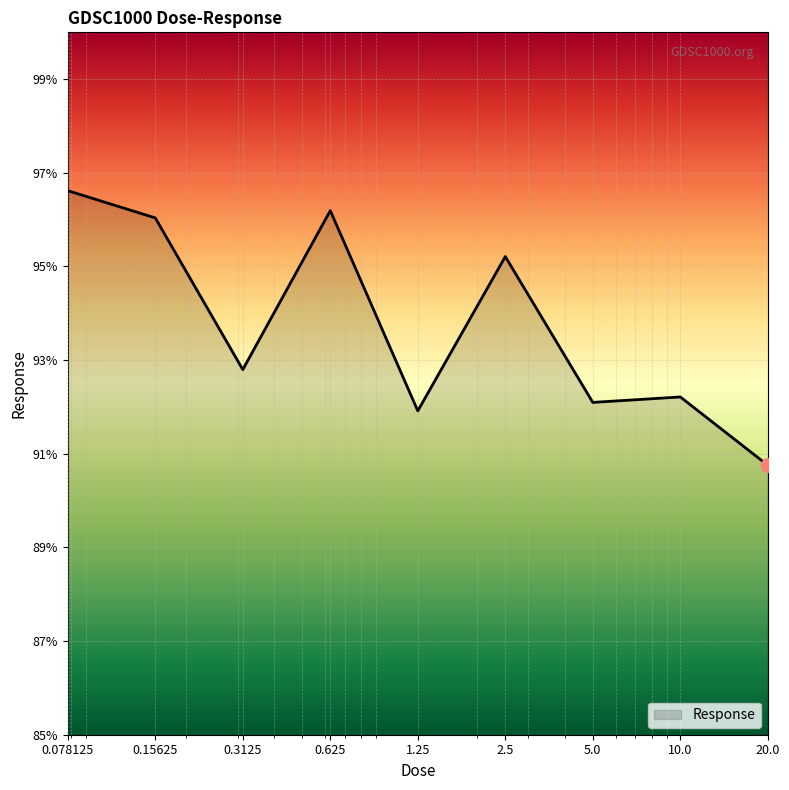

What is the difference between the maximum and minimum values?

5.9